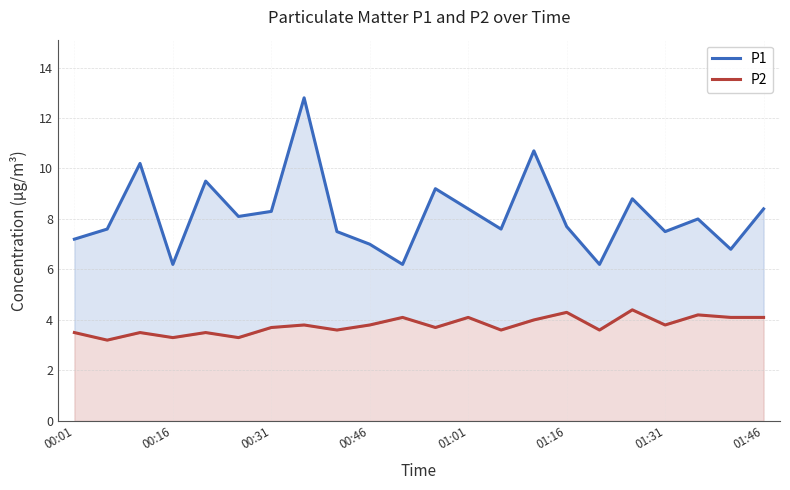

At how many categories does at least one series exceed 10?

3